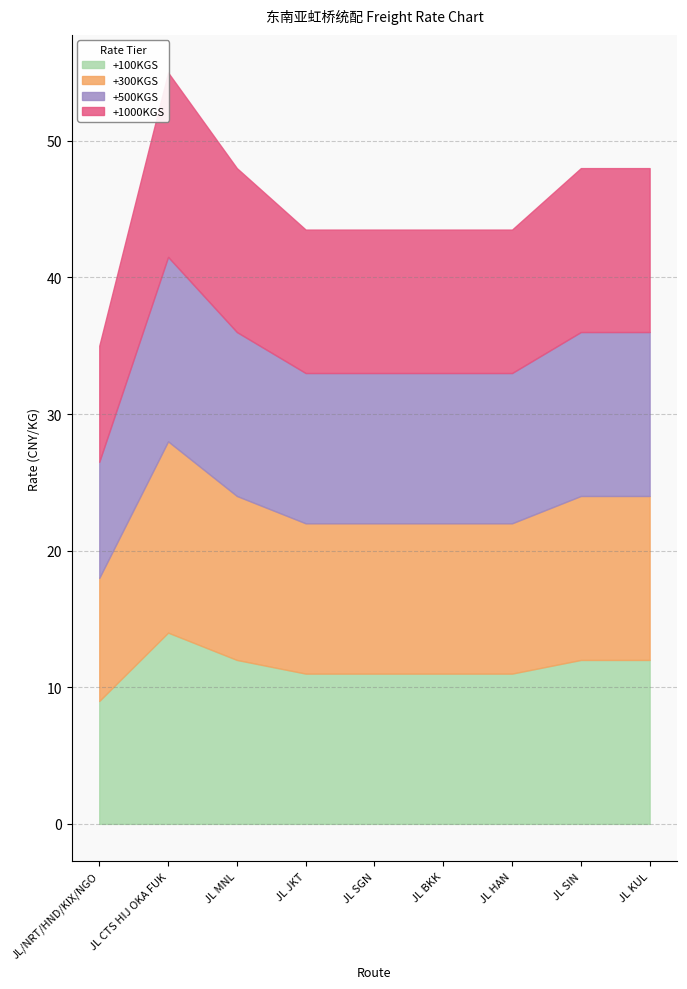

How many values in the +500KGS series are below 11?

1